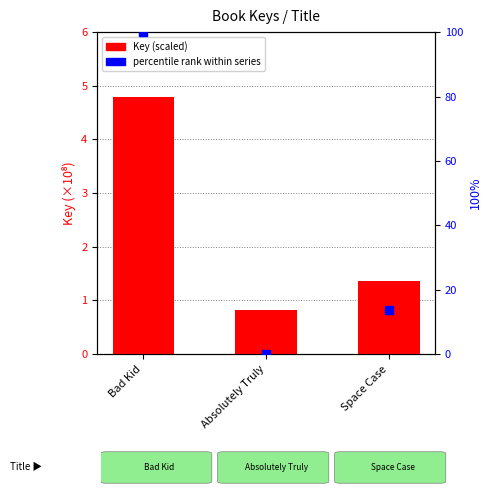

Which series has the widest spread of Y values?

percentile rank within series